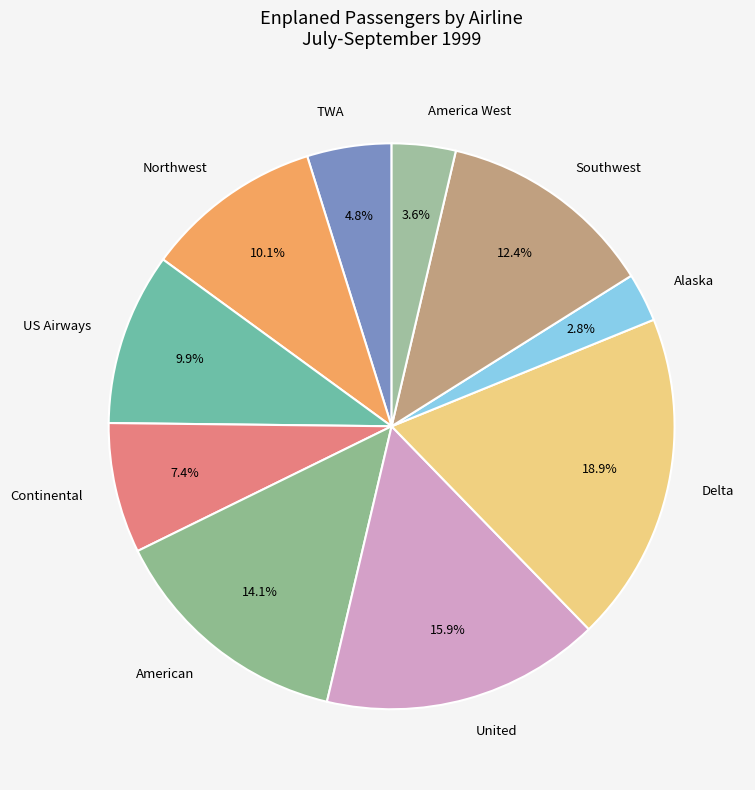

What is the smallest slice in the pie chart?

Alaska